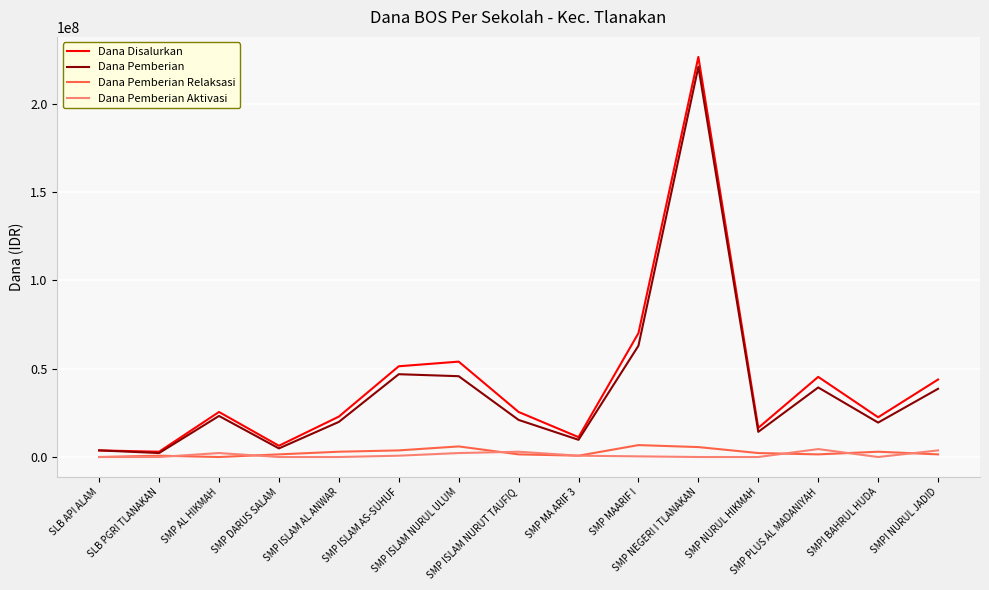

Which series has the largest total across all categories?

Dana Disalurkan